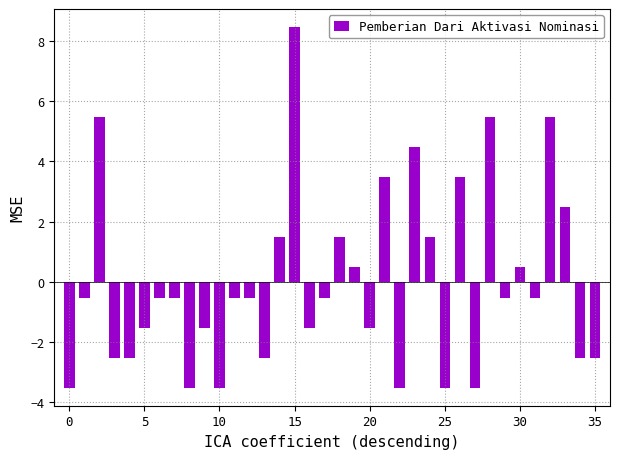

What is the smallest value displayed?

-3.5